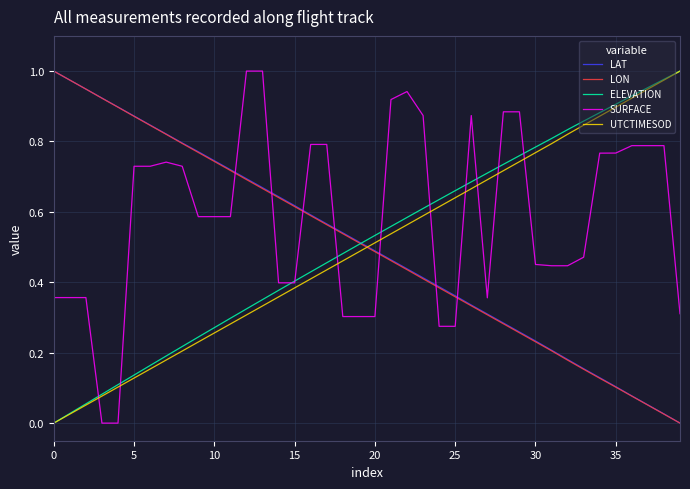

How many times do LON and UTCTIMESOD cross each other?

1